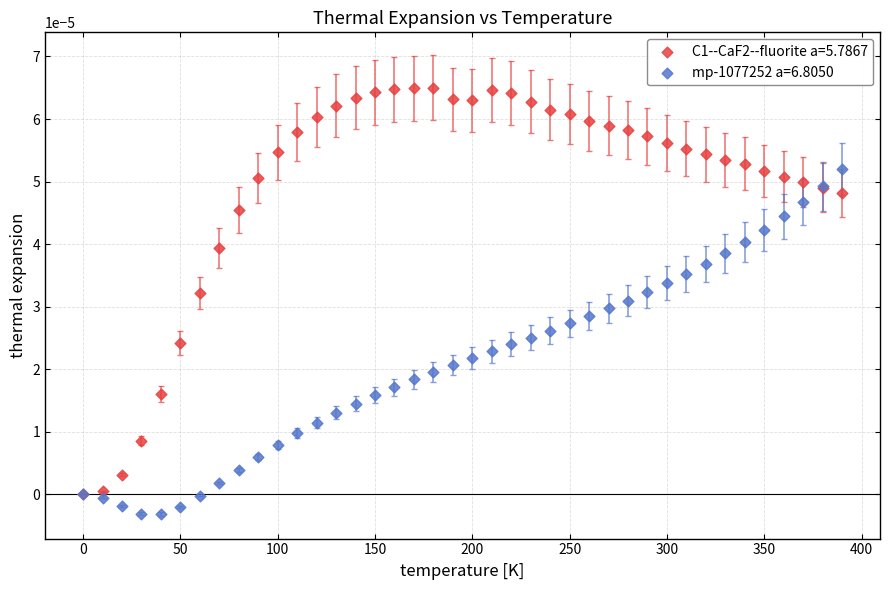

Which series has the widest spread of Y values?

C1--CaF2--fluorite a=5.7867